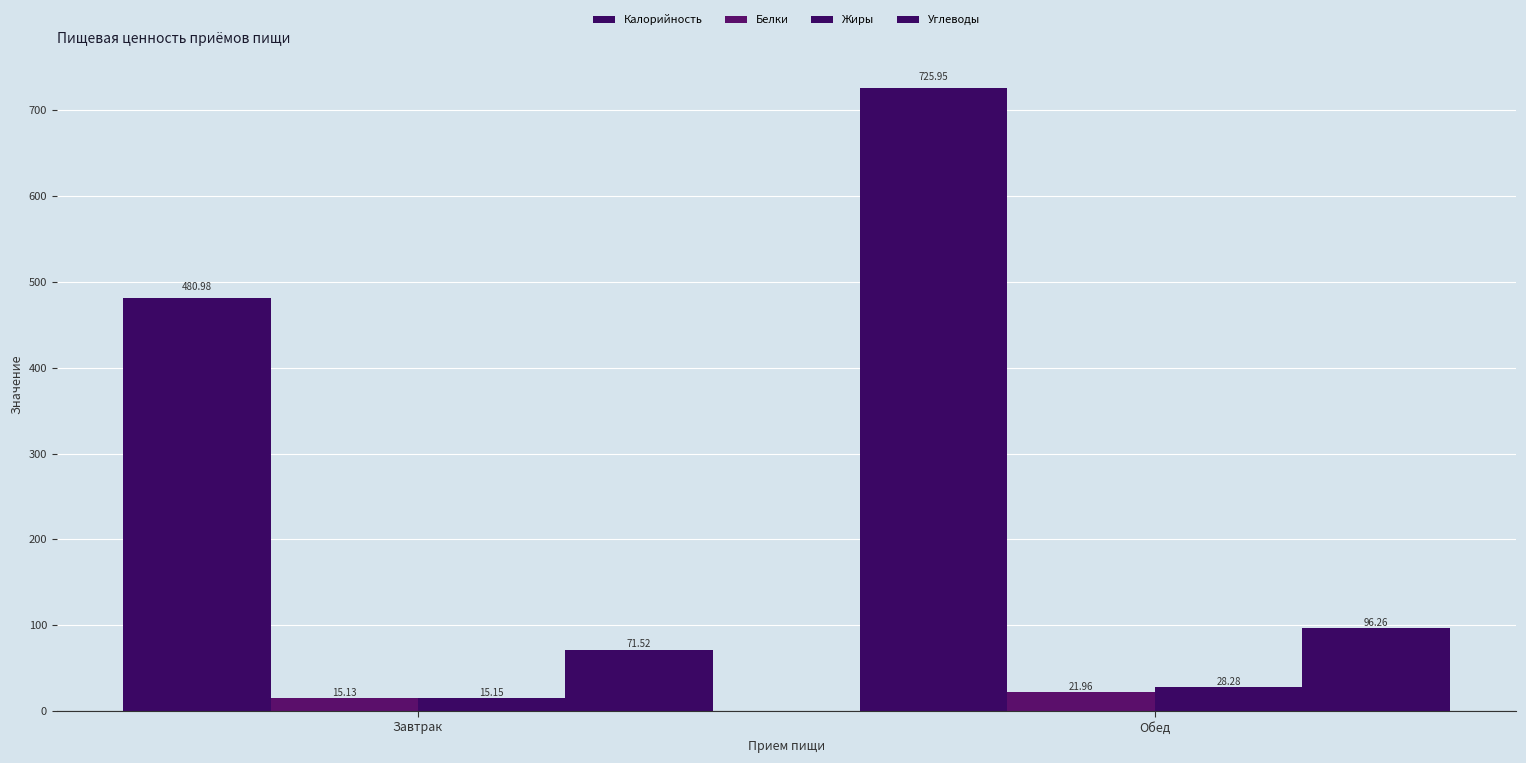

At which label does Углеводы first exceed 96?

Обед